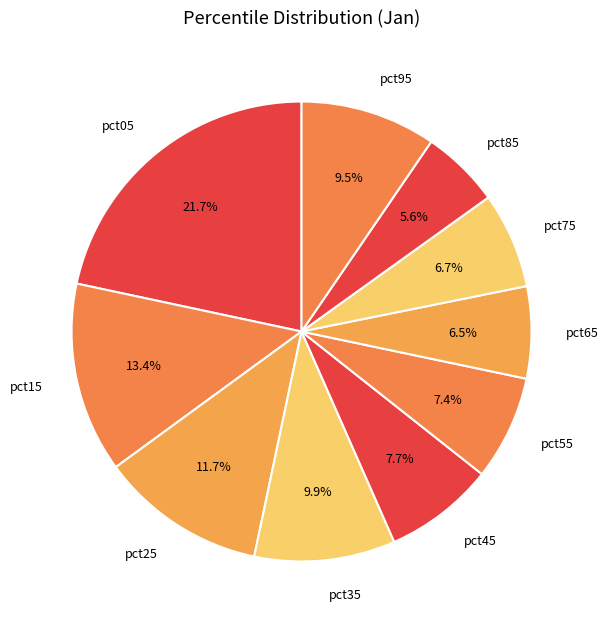

To the nearest percent, what is the average slice percentage?

10%